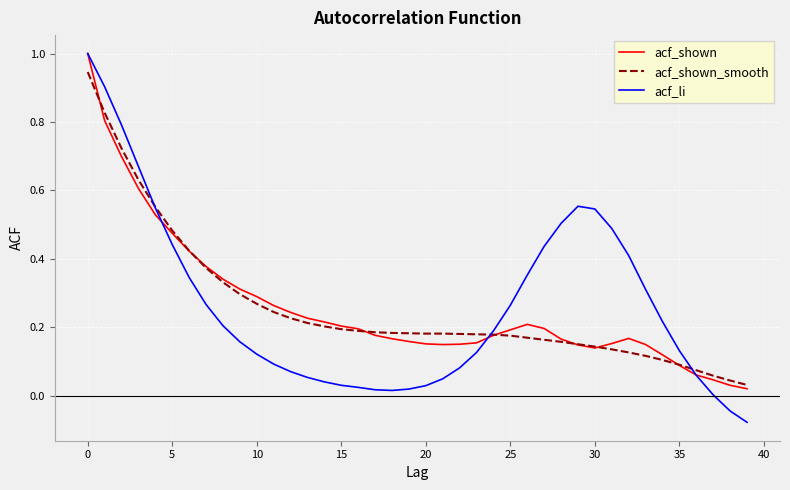

What is the maximum value for acf_li?

1.0